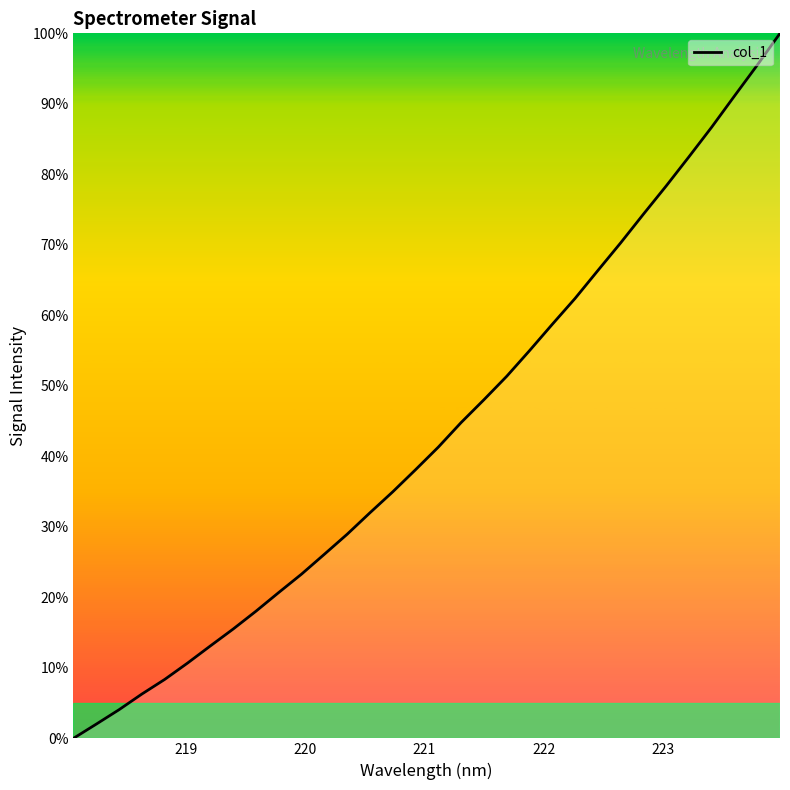

What is the maximum value shown in the chart?

100.0